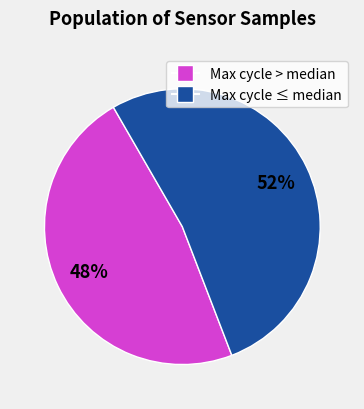

To the nearest percent, what is the average slice percentage?

50%